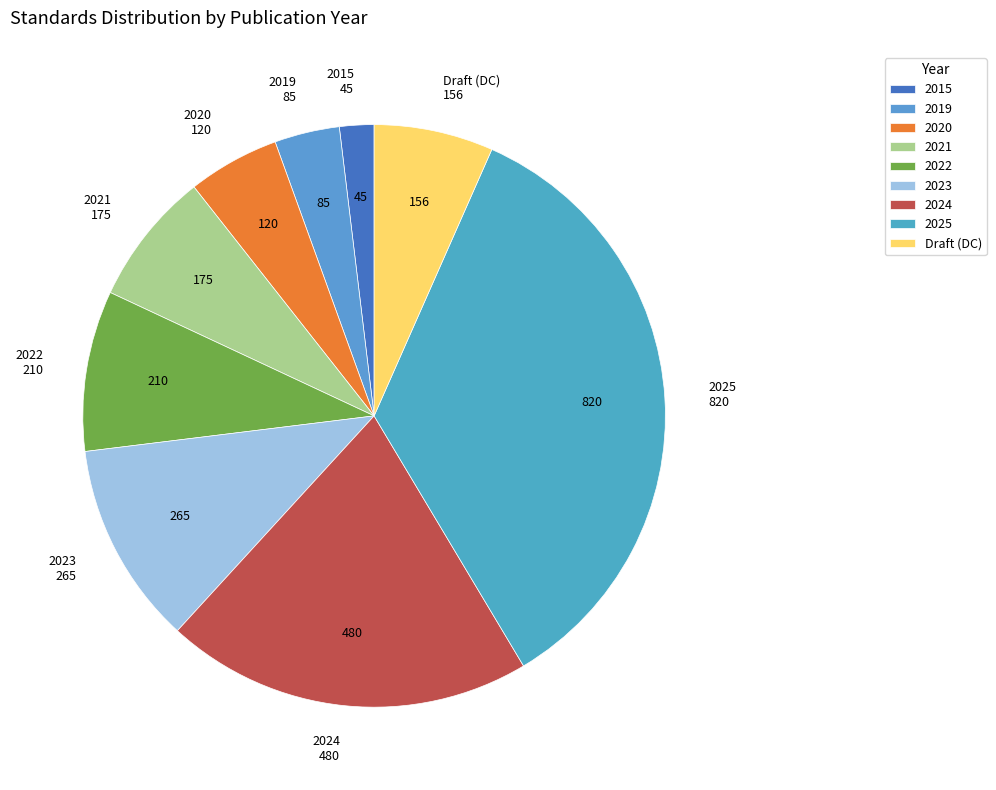

Is Draft (DC) the majority of the pie?

No